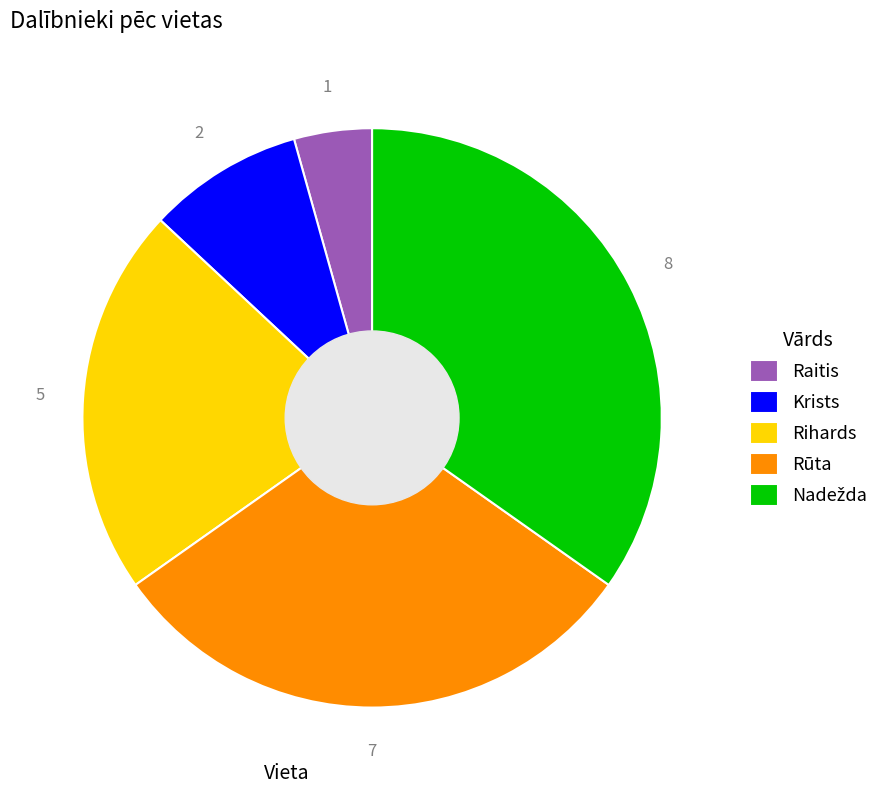

Count the number of slices in the pie.

5